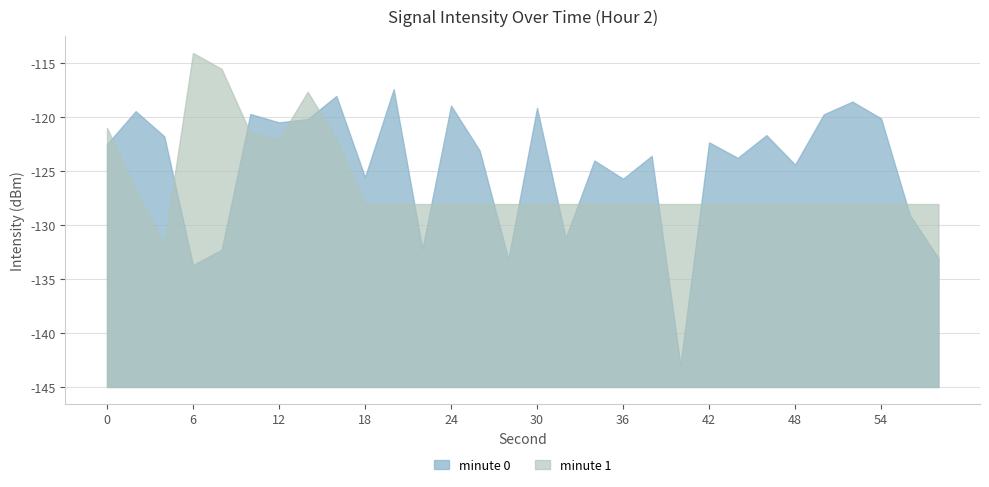

True or false: second has a value of 6 at 6.

True